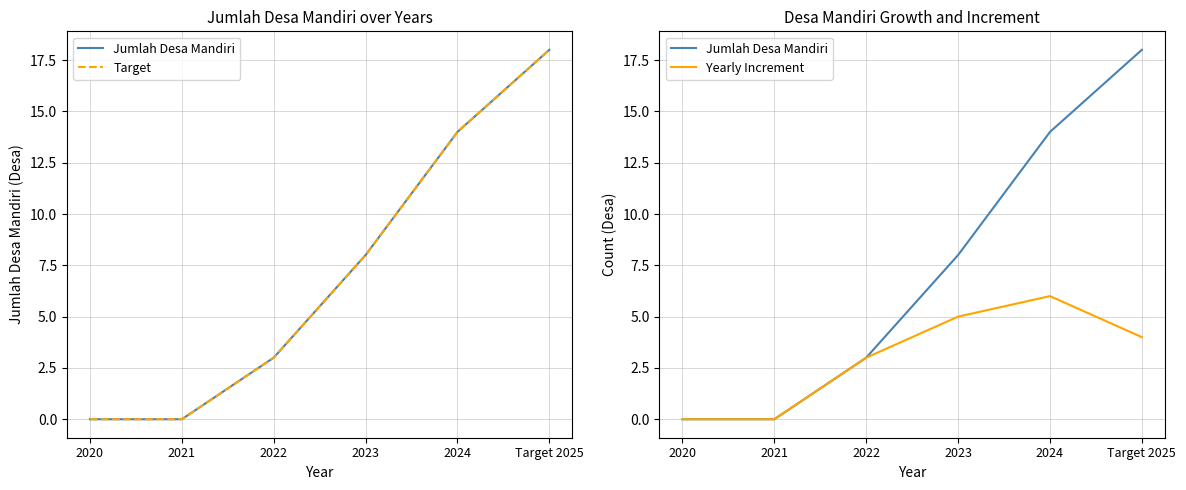

True or false: Target has a value of 14 at 2024.

True